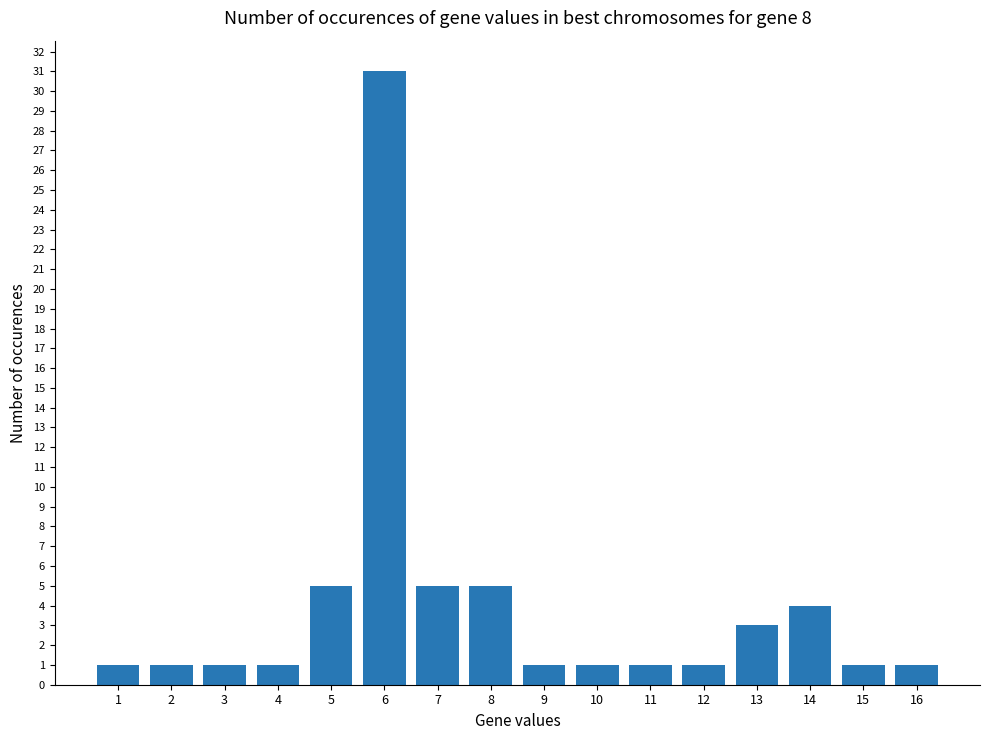

What is the greatest value displayed?

31